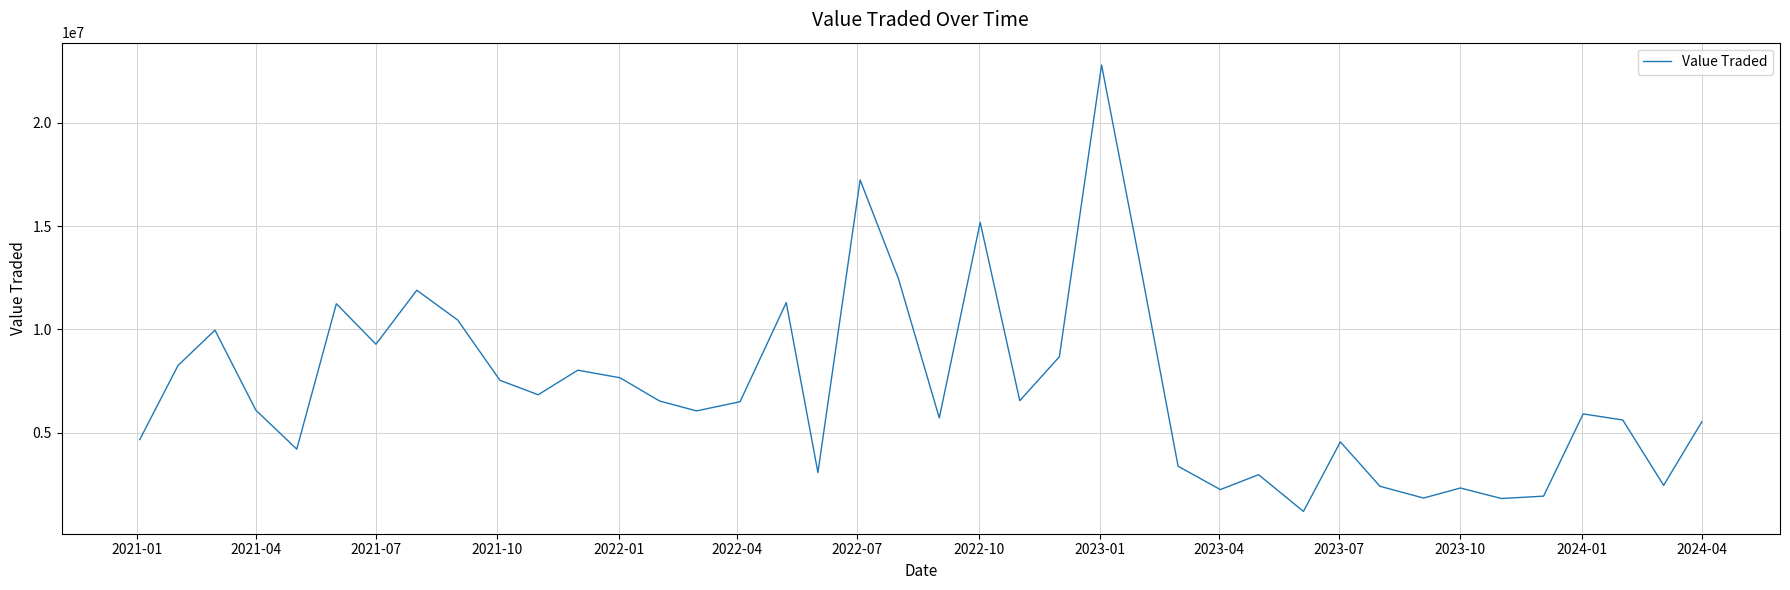

What is the minimum value shown in the chart?

1209341